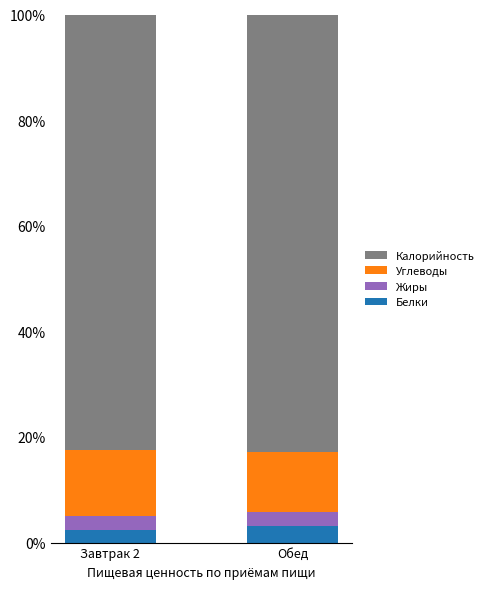

What is the maximum value for Белки?

3.1